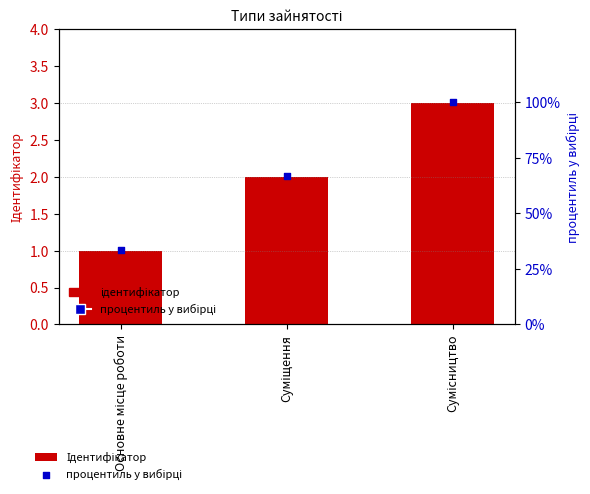

What are all the series names shown in the legend?

Ідентифікатор, процентиль у вибірці